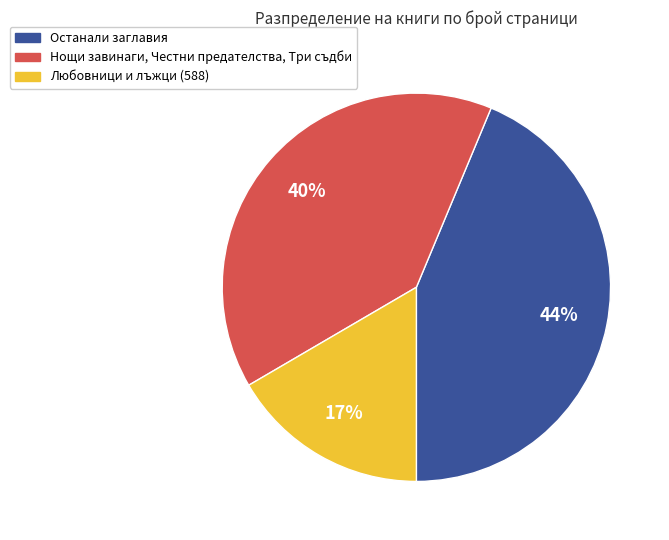

Does any single category account for the majority?

No